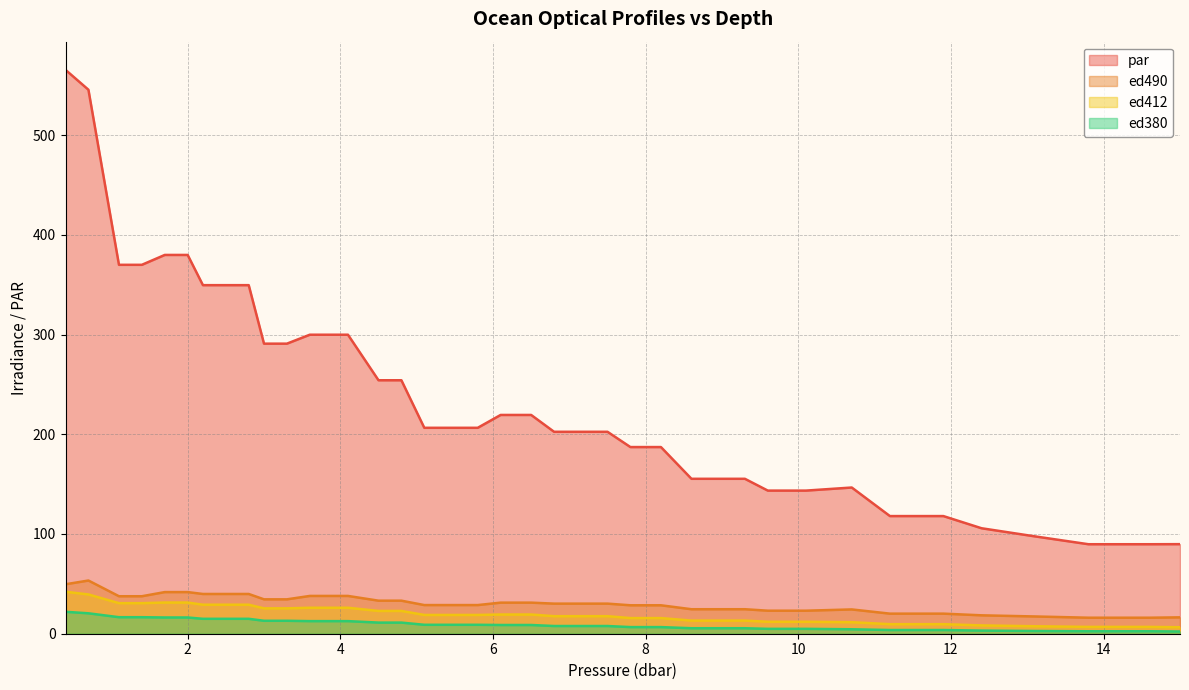

The value of ed380 at 9.3 is 5.5. True or false?

True